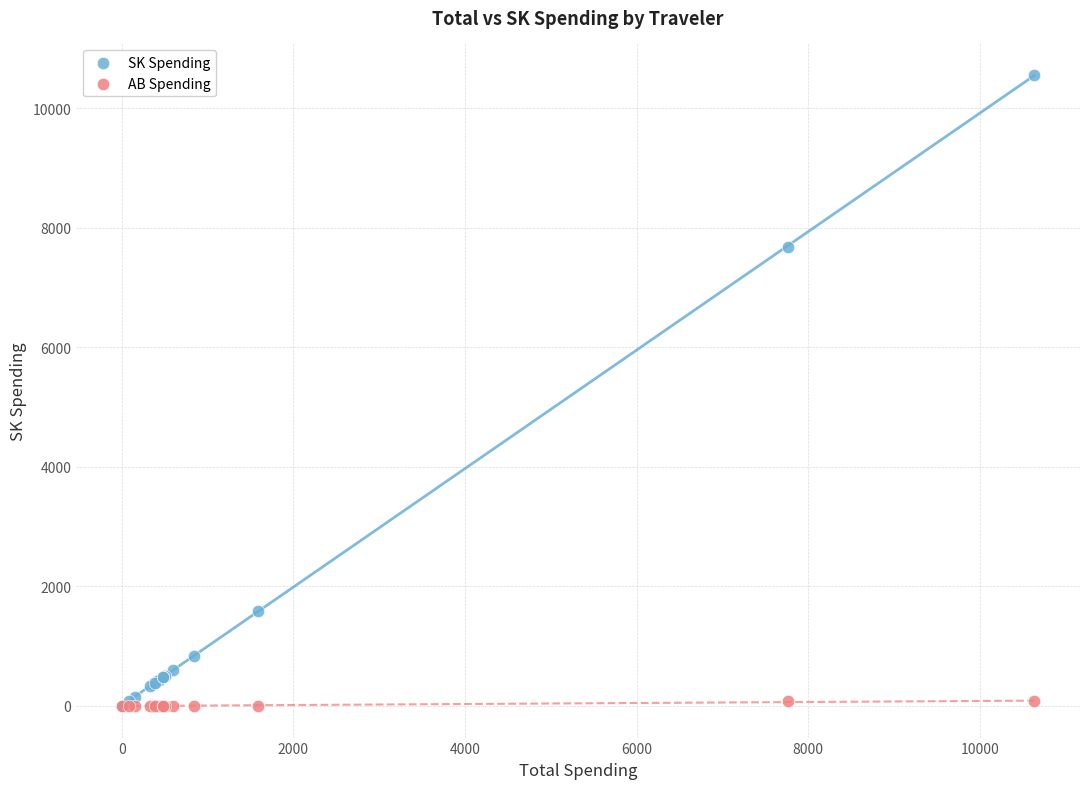

Across all series, what Y value is closest to 5278?

7686.2